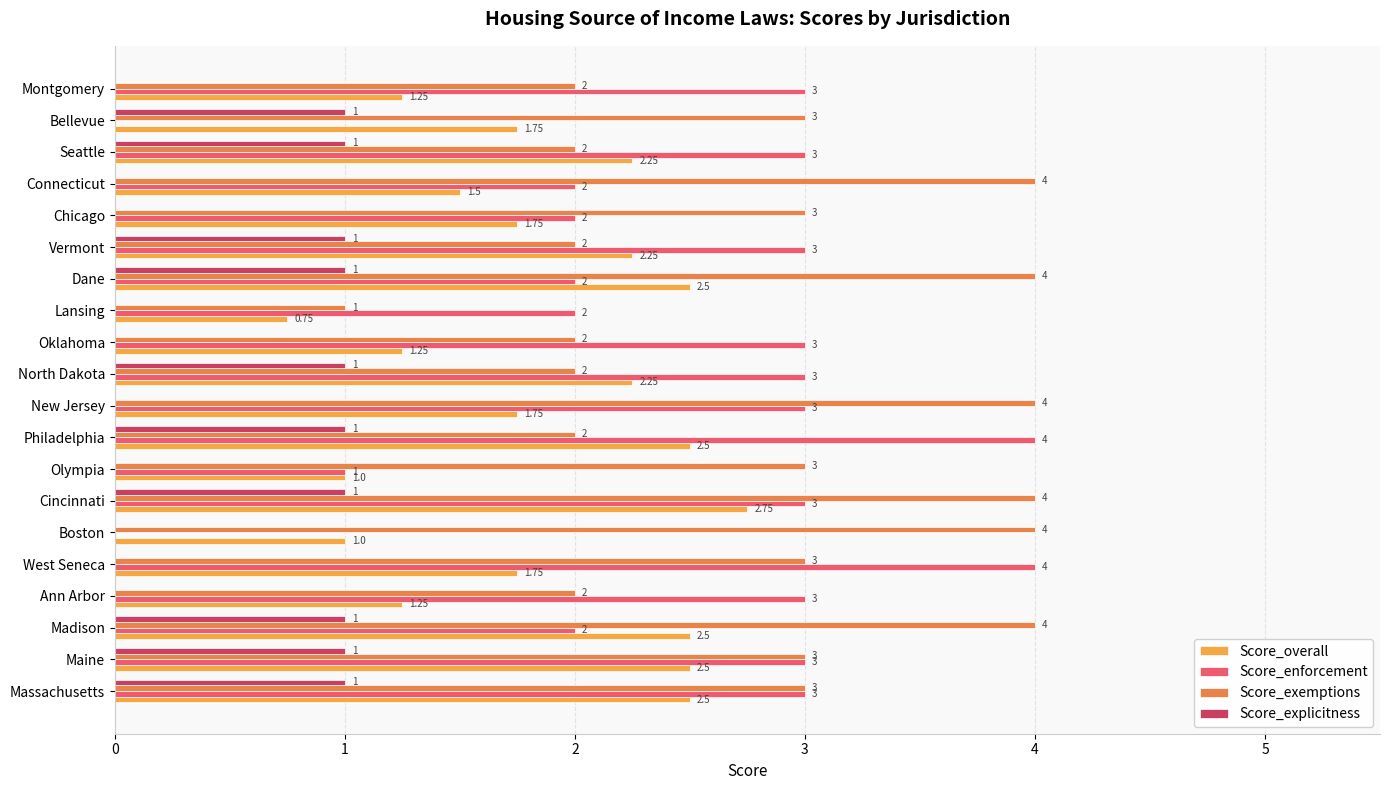

What is the difference between the maximum and second lowest values in the Score_exemptions series?

2.0